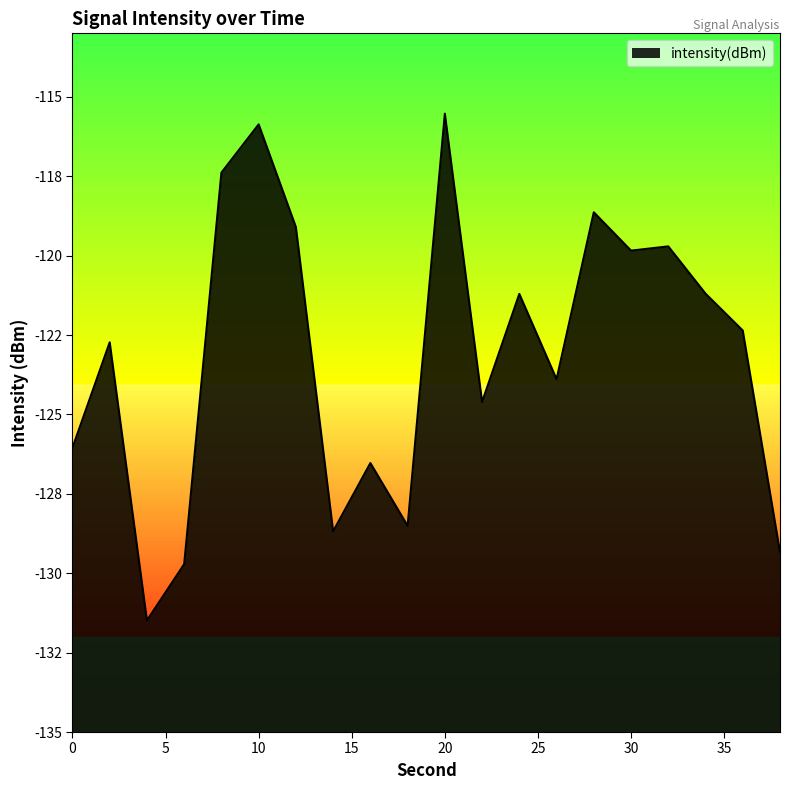

How many points are lower than both their immediate neighbors (excluding endpoints)?

6